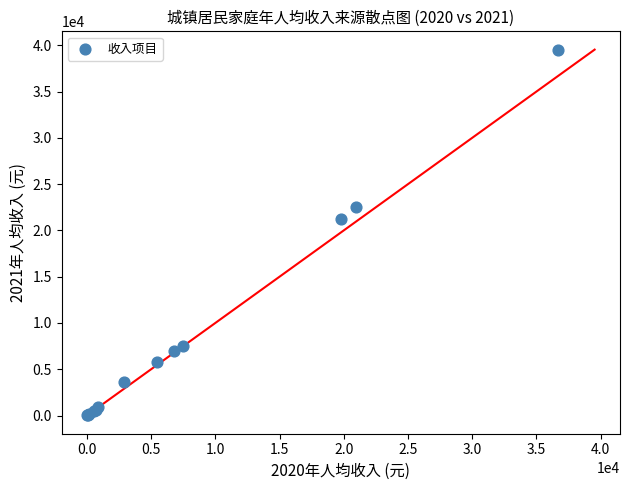

What Y value in the scatter plot is closest to 19776?

21289